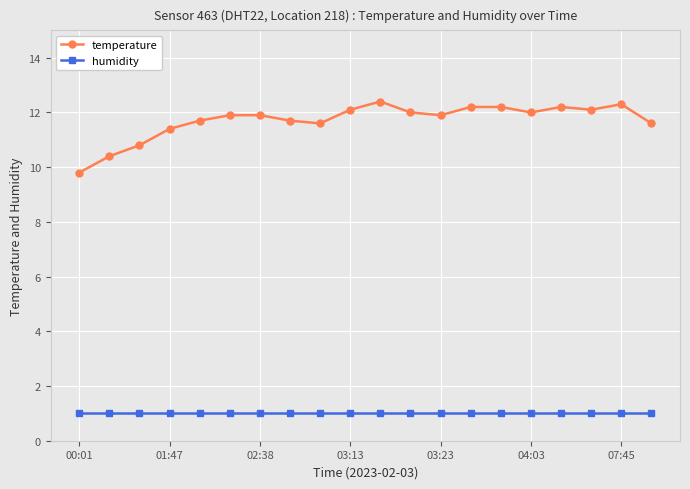

What are all the series names shown in the legend?

temperature, humidity